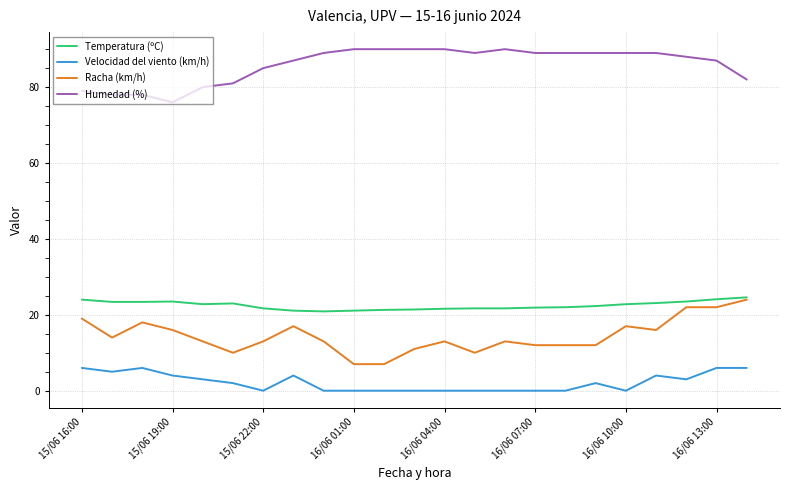

Does the chart display data point markers on the line(s)?

No